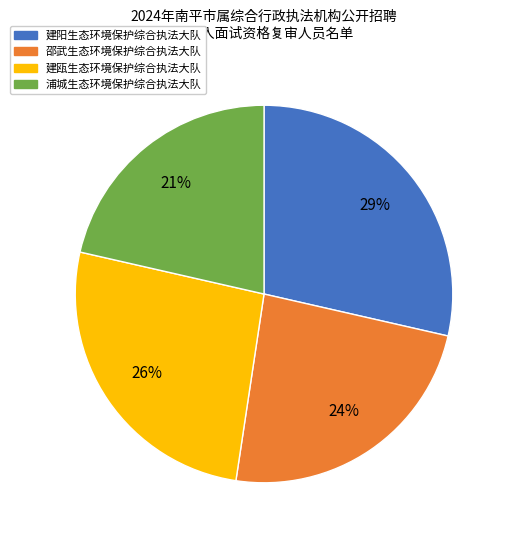

To the nearest percent, what is the average slice percentage?

25%